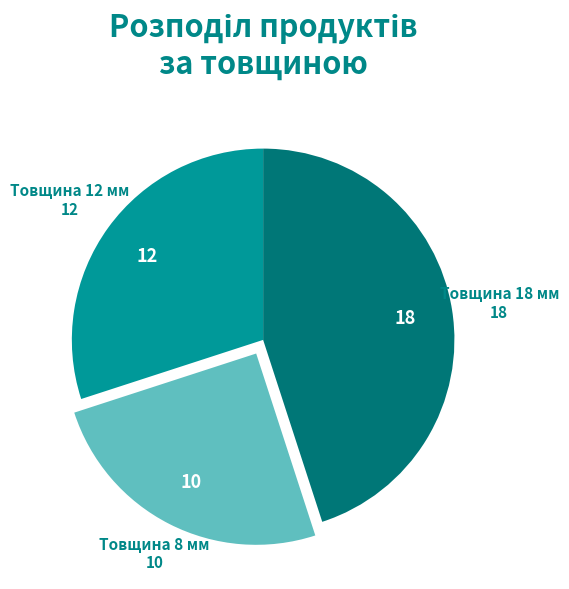

The Товщина 18 мм slice represents 45% of the pie. True or false?

True